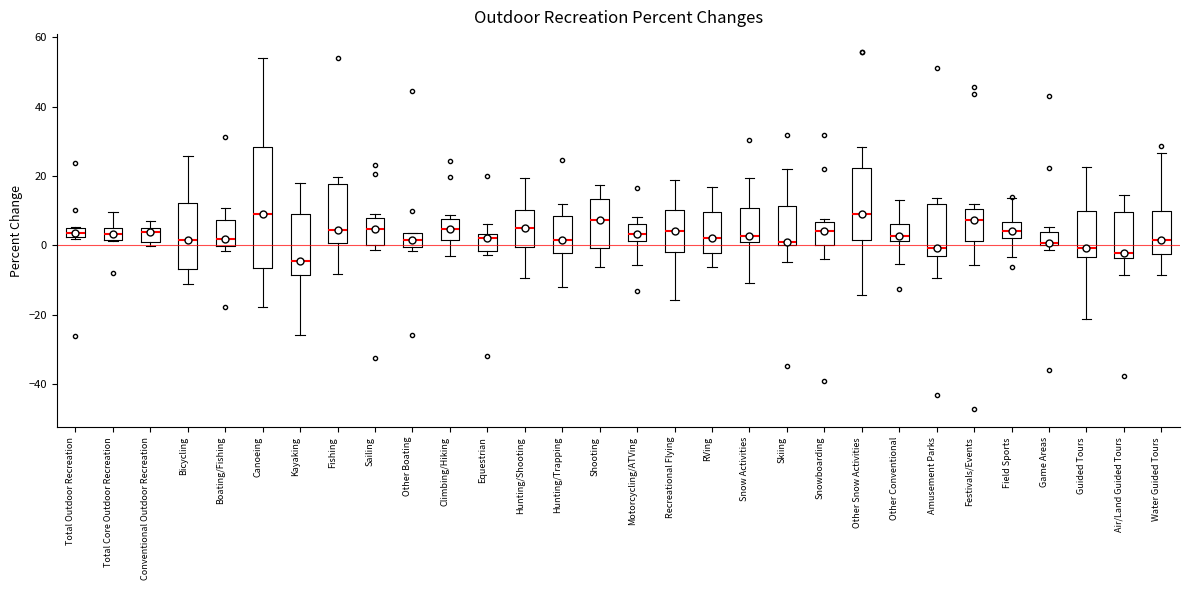

Which box's median line is the lowest?

Kayaking